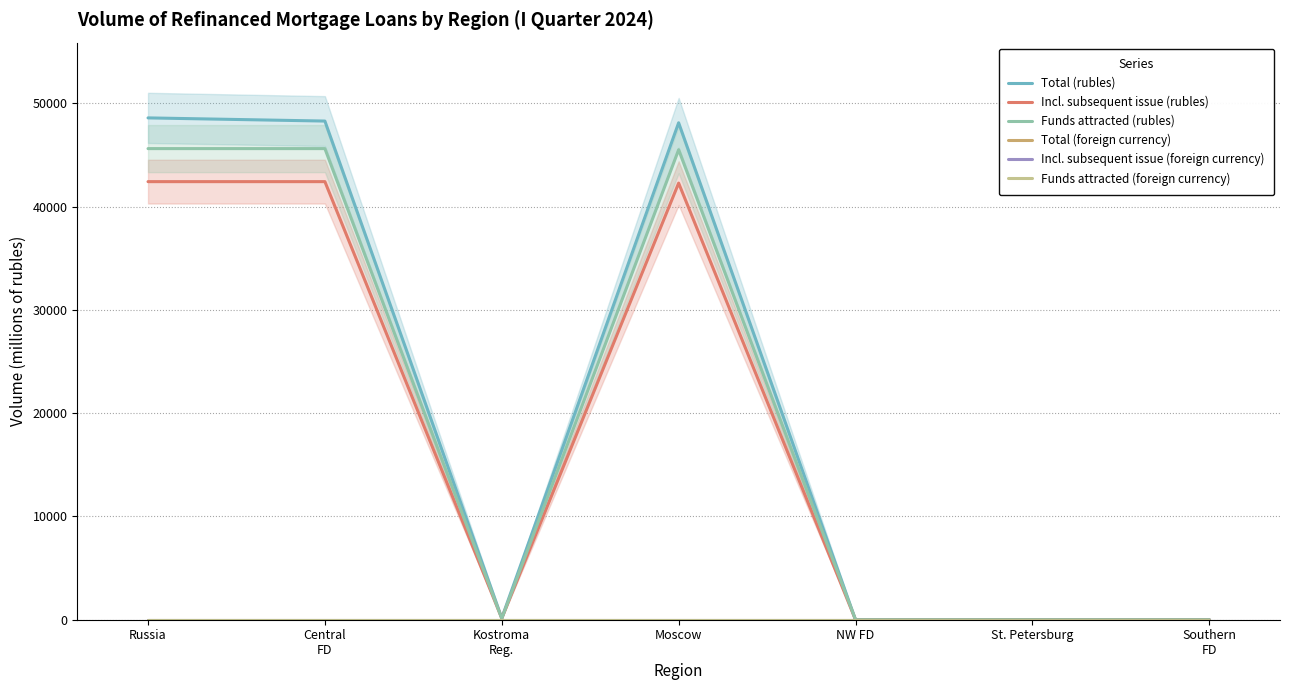

At how many categories does at least one series exceed 6556?

3